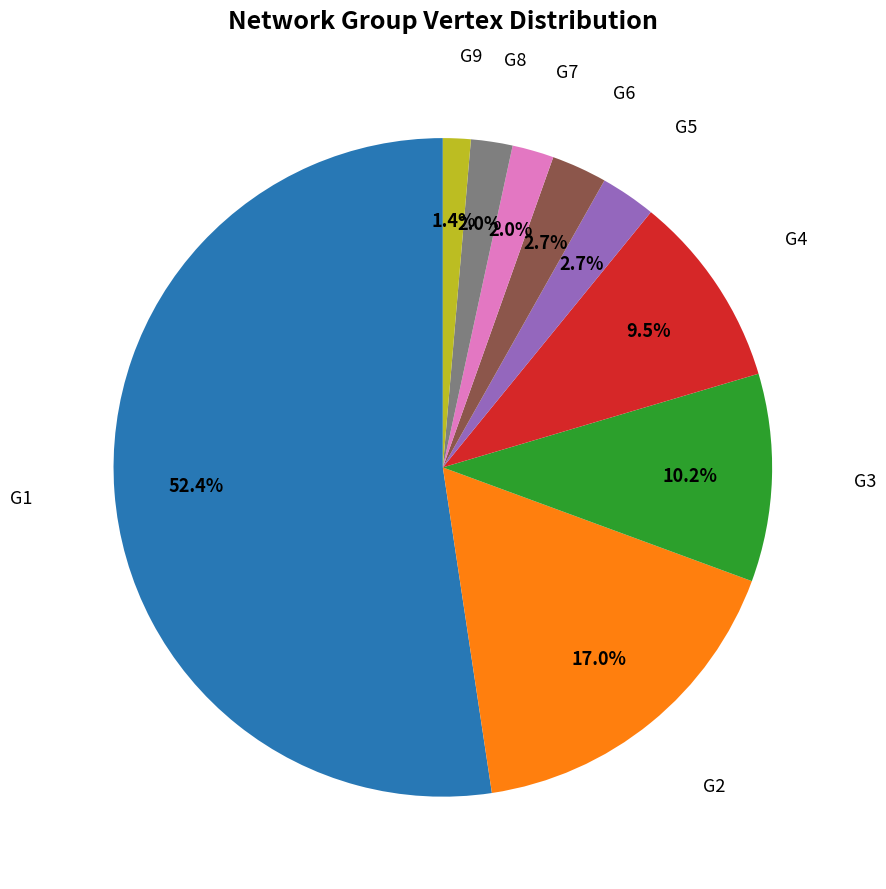

Is there any slice that represents more than half of the pie?

Yes